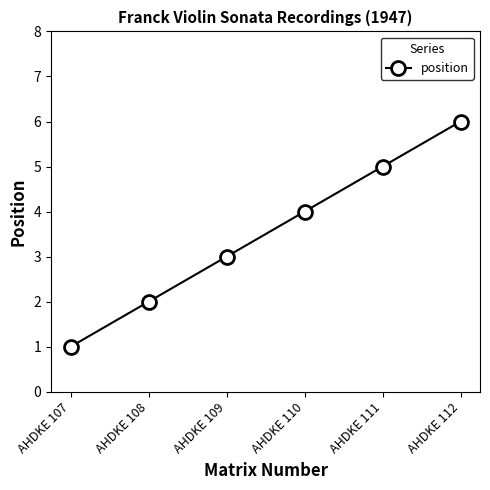

What is the change in value from AHDKE 110 to AHDKE 111?

+1